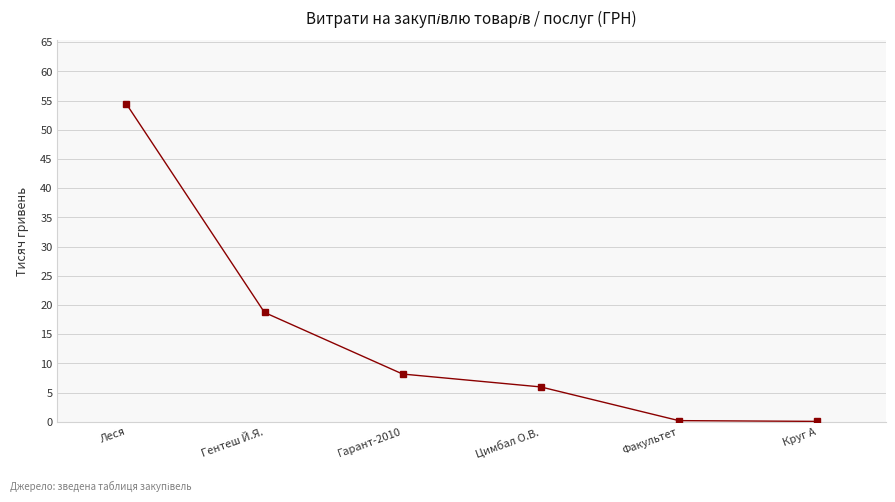

How many values are below 8?

3